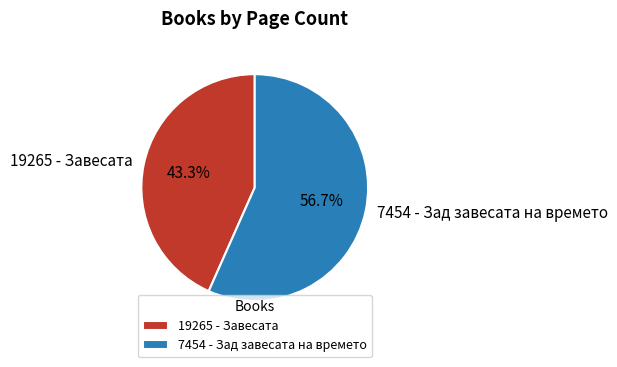

Which category has the smallest portion of the pie?

19265 - Завесата